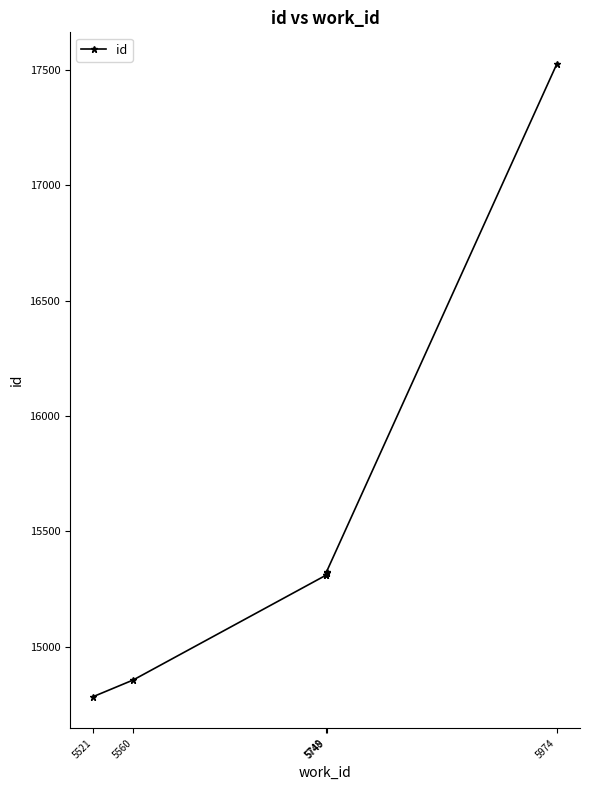

The value at 5560 is 14856. True or false?

True